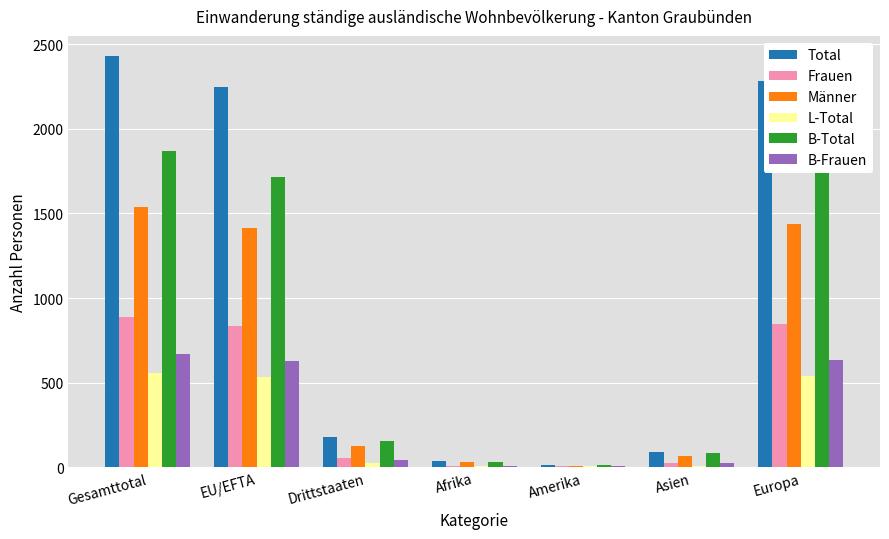

Count the number of categories in the chart.

7